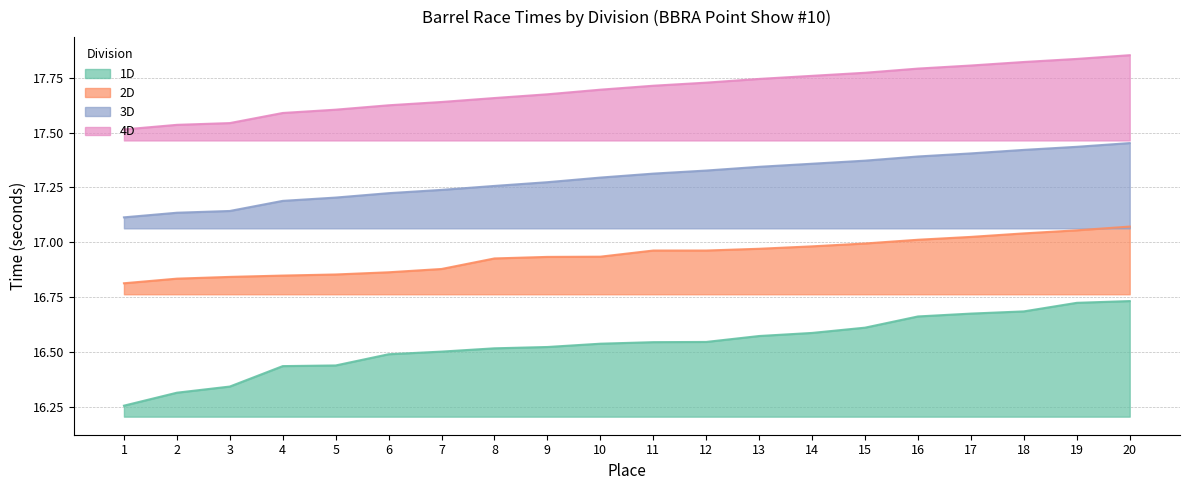

What is the difference between the maximum and second lowest values in the 4D series?

0.3